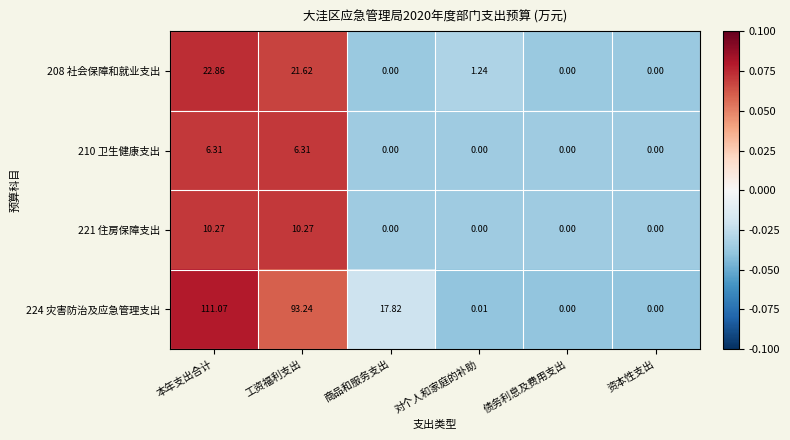

At which label does 224 灾害防治及应急管理支出 reach its peak?

本年支出合计